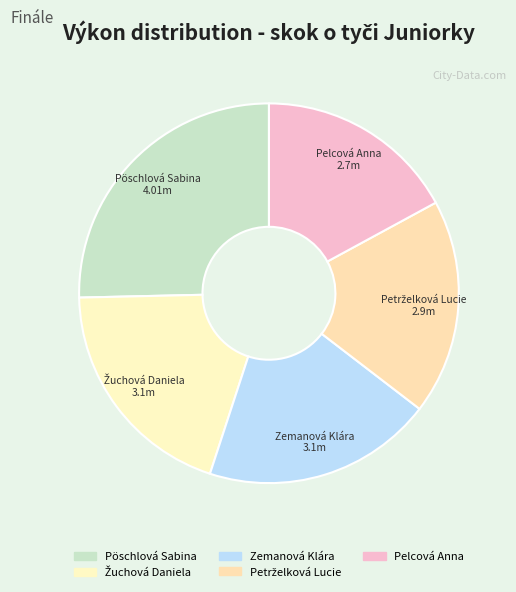

Does any single category account for the majority?

No